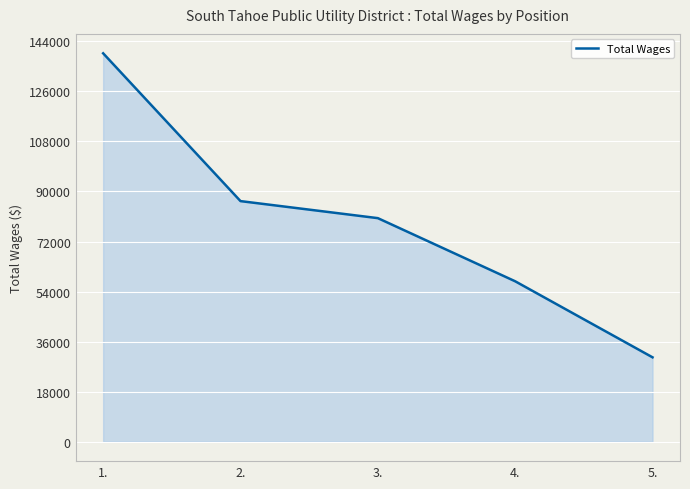

Where is the data nearest to the value 85026?

2.